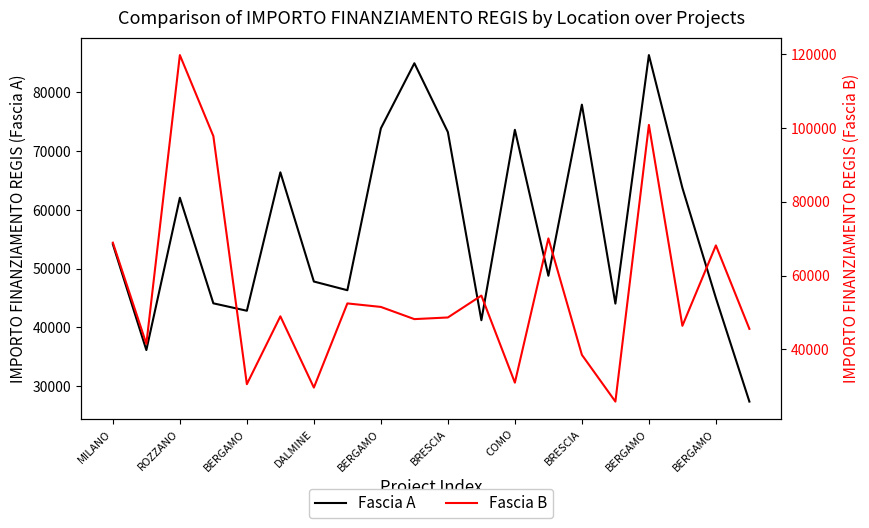

List the series in order of their peak value, lowest first.

Fascia A, Fascia B